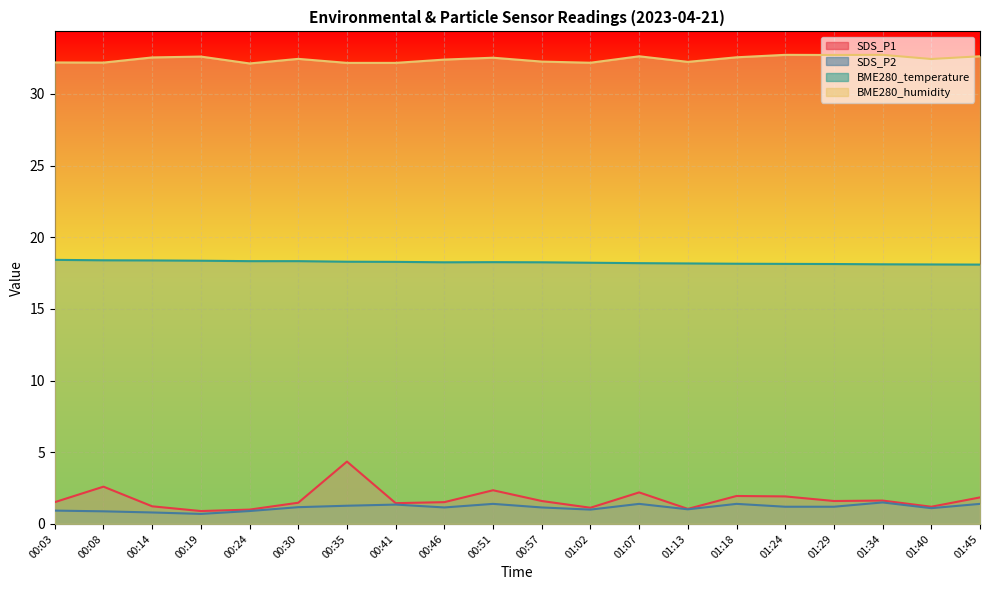

True or false: BME280_humidity has more than 2 interior local peaks.

True